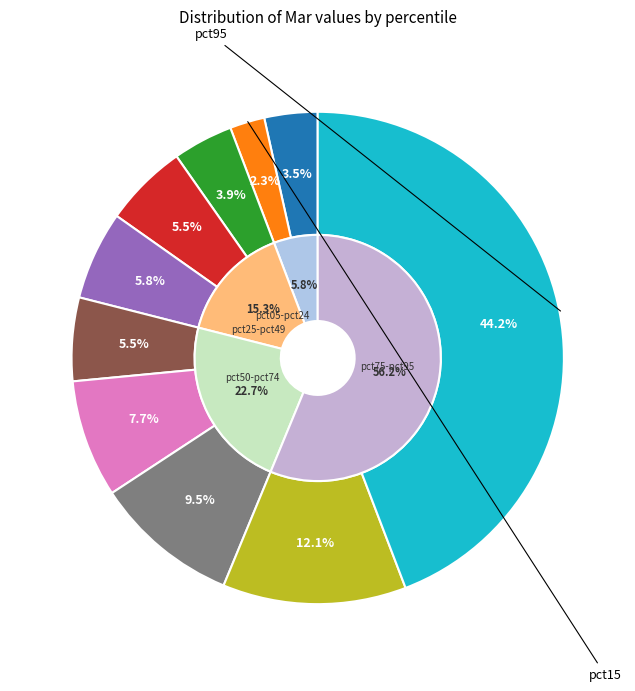

To the nearest percent, what is the average slice percentage?

10%